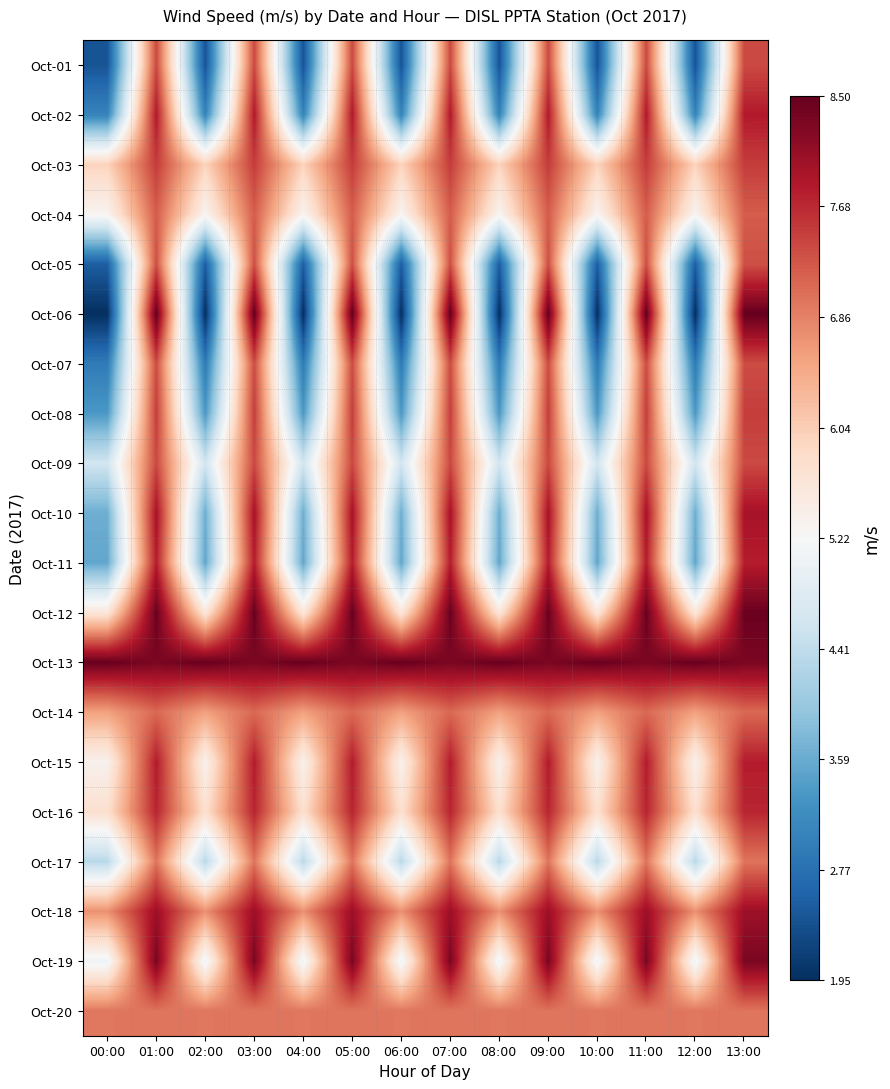

At 13:00, list the series in order from smallest to largest.

Oct-17, Oct-20, Oct-14, Oct-04, Oct-05, Oct-07, Oct-01, Oct-09, Oct-08, Oct-03, Oct-16, Oct-11, Oct-15, Oct-02, Oct-10, Oct-18, Oct-13, Oct-19, Oct-12, Oct-06